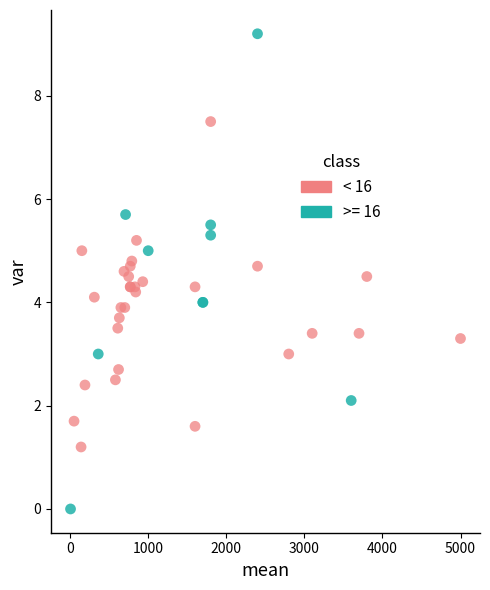

Which series reaches the minimum Y coordinate?

>= 16